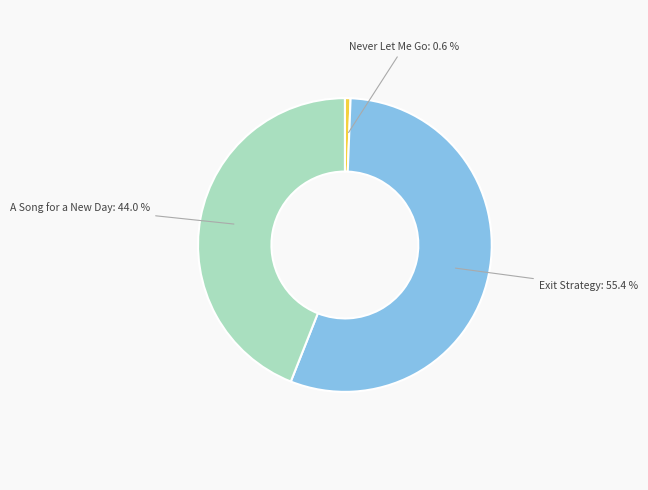

How many slices are in this pie chart?

3